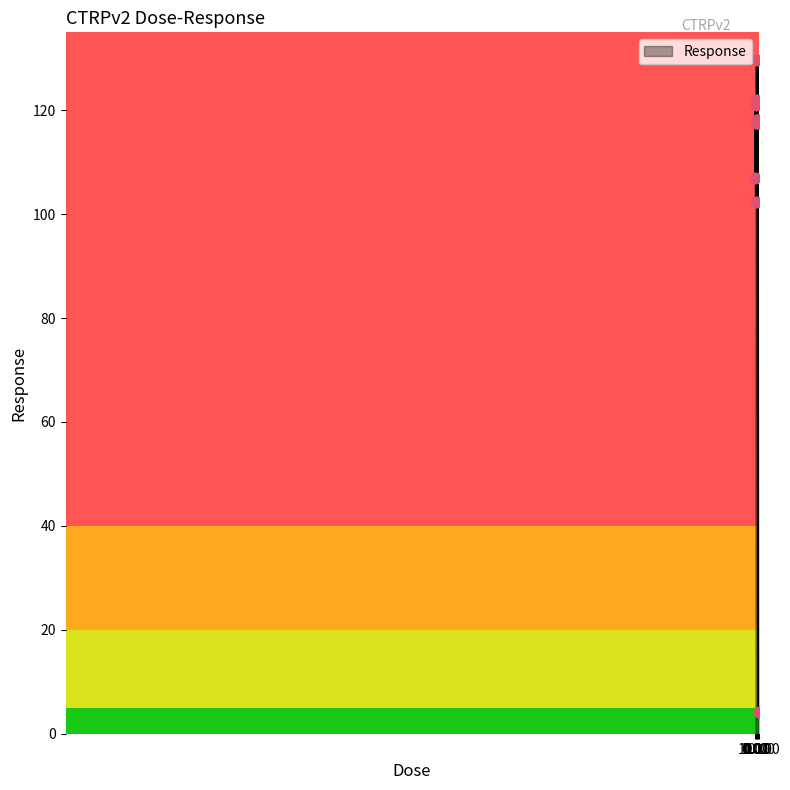

What is the minimum value shown in the chart?

4.1